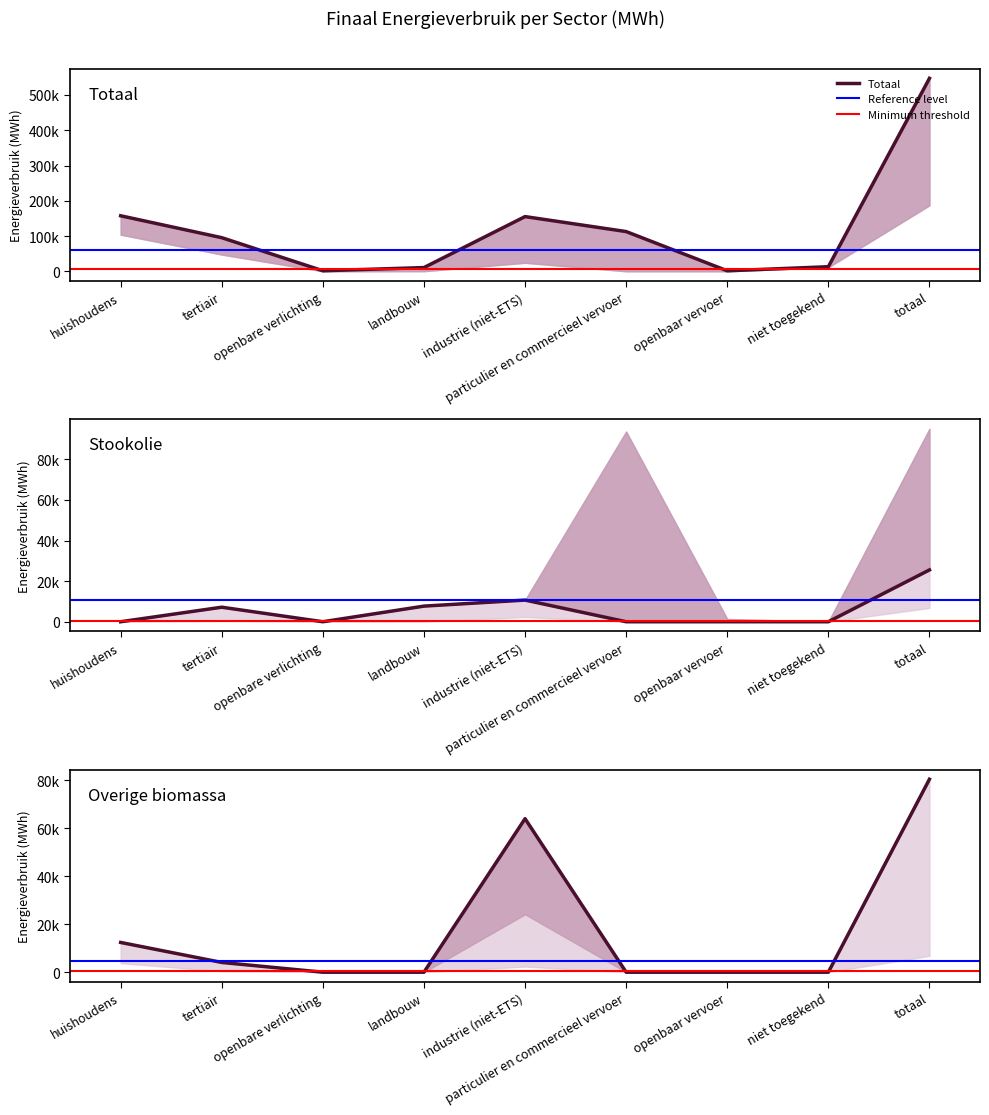

What is the sum of all Totaal values?

1094491.6